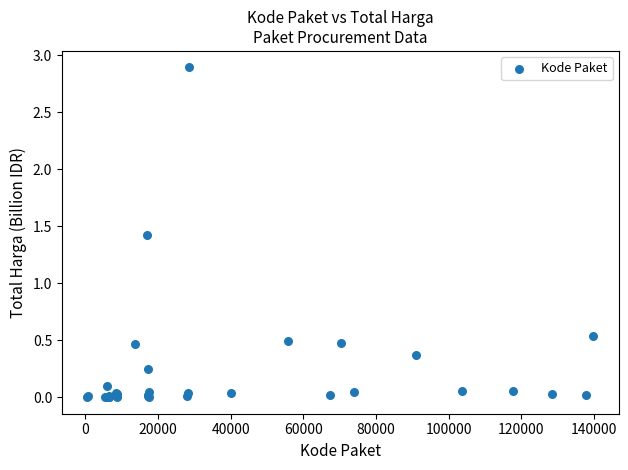

What Y value in the scatter plot is closest to 1?

1.4